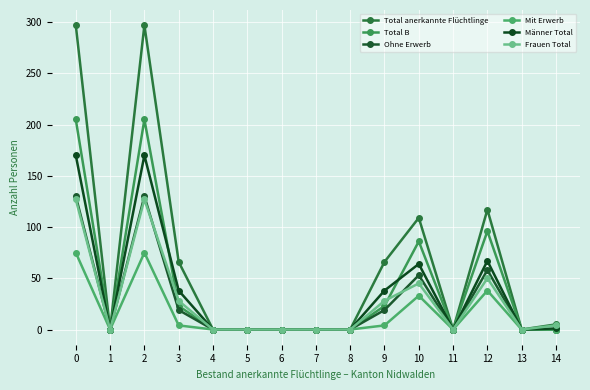

How many lines are shown in the chart?

6